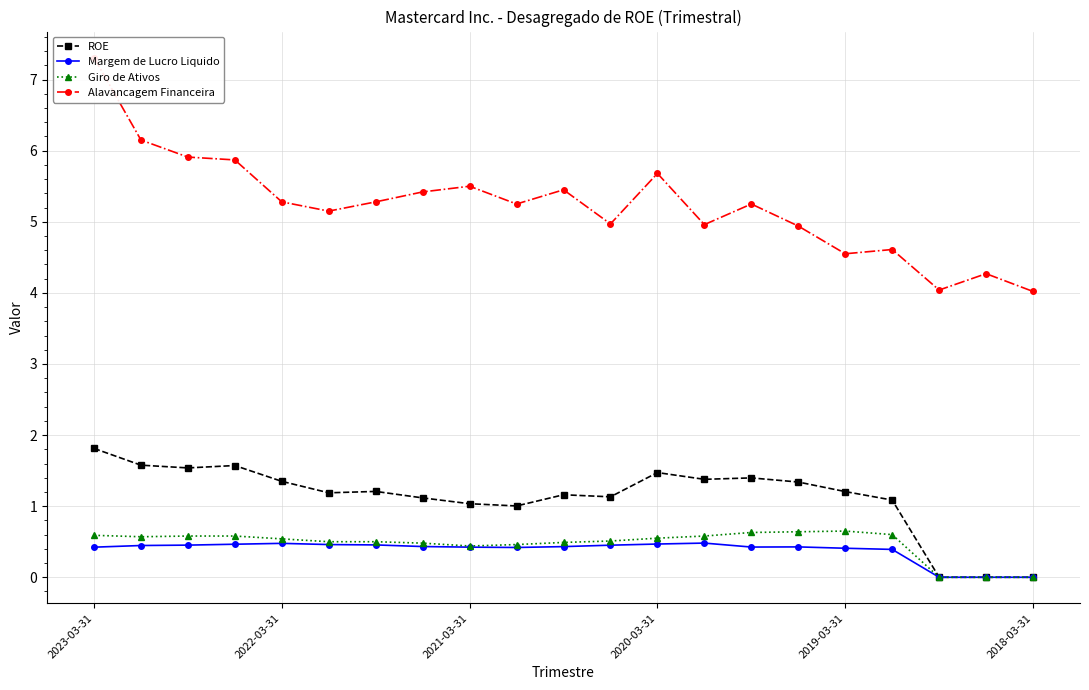

Which category has the lowest value in the ROE series?

18